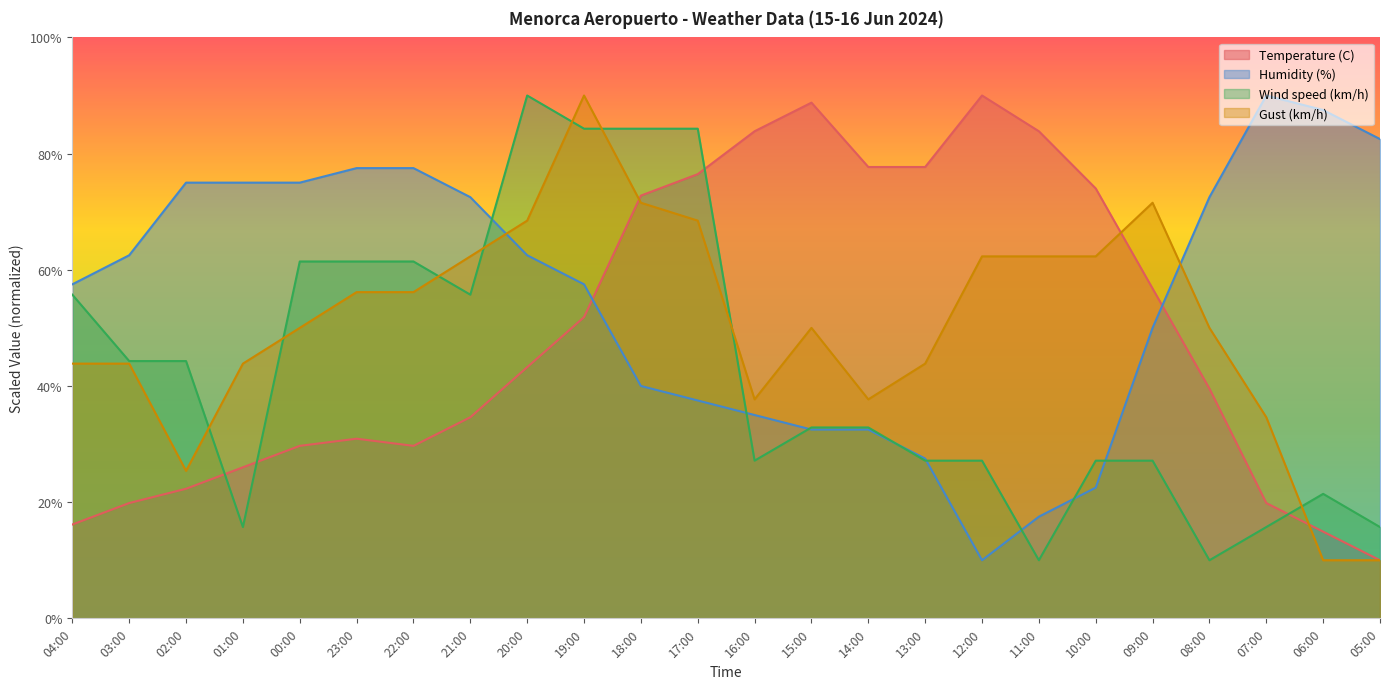

Rank the series by their maximum value, from lowest to highest.

Temperature (C), Humidity (%), Wind speed (km/h), Gust (km/h)